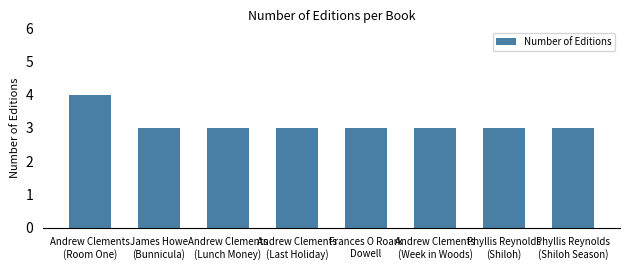

Count the values in the range 3 to 4.

8